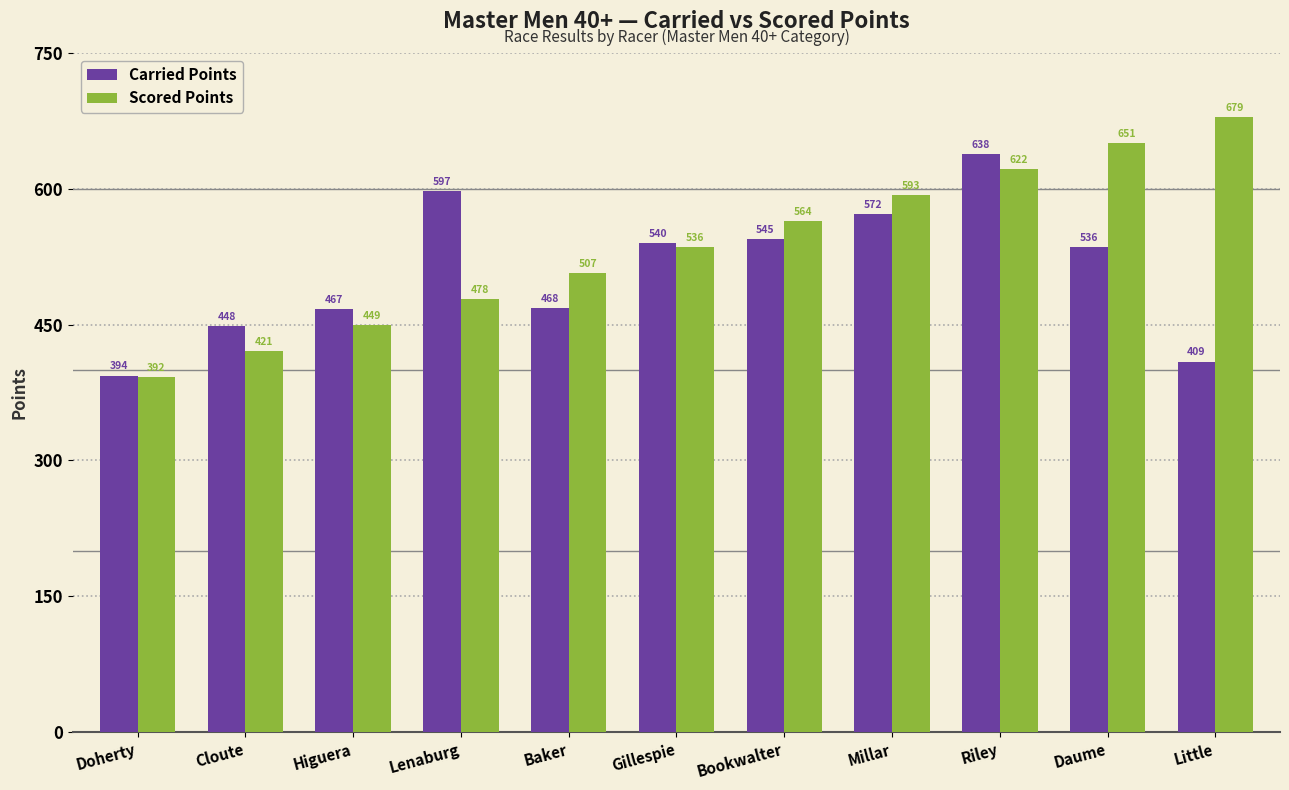

What is the label of the 9th bar from the right?

Higuera